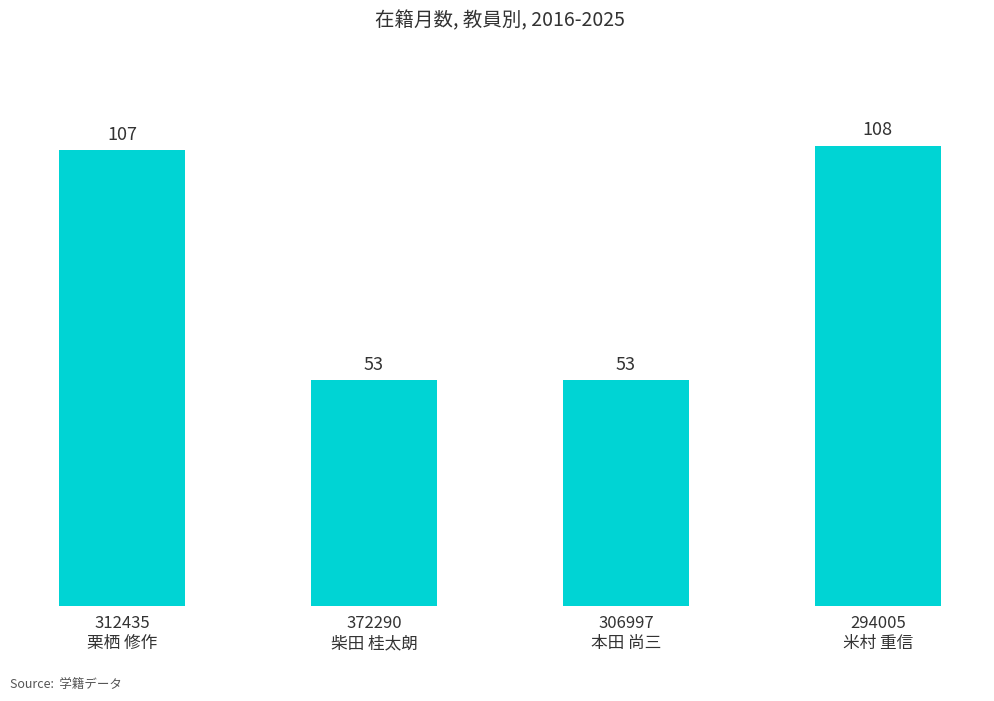

What is the label of the 3rd bar from the left?

306997
本田 尚三